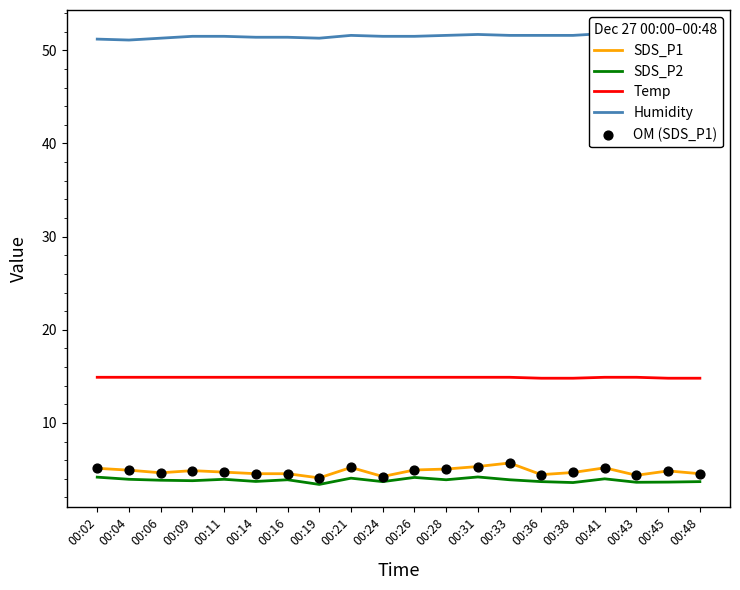

What are all the series names shown in the legend?

SDS_P1, SDS_P2, Temp, Humidity, OM (SDS_P1)